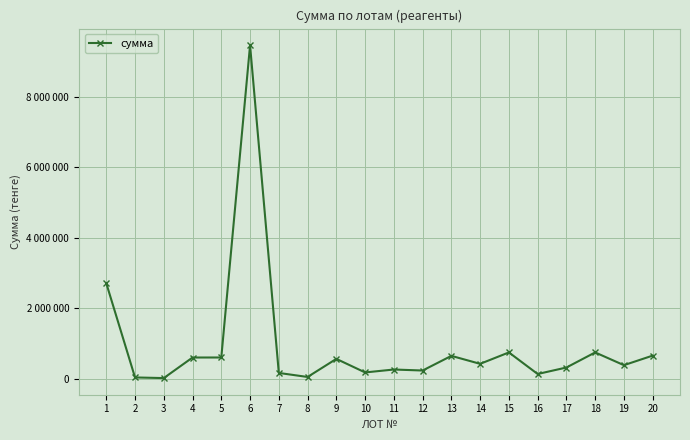

What is the greatest value displayed?

9459415